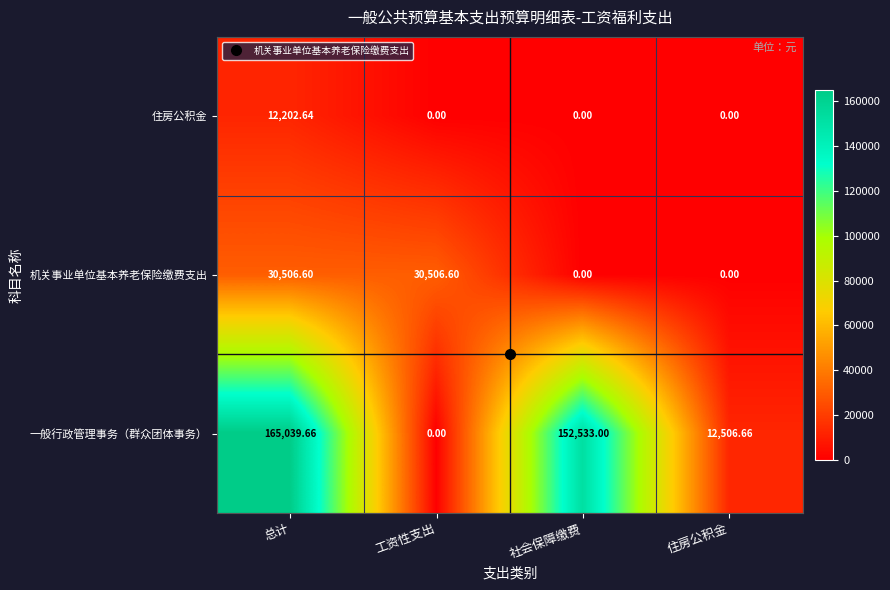

Rank the series by their average value, from lowest to highest.

住房公积金, 机关事业单位基本养老保险缴费支出, 一般行政管理事务（群众团体事务）